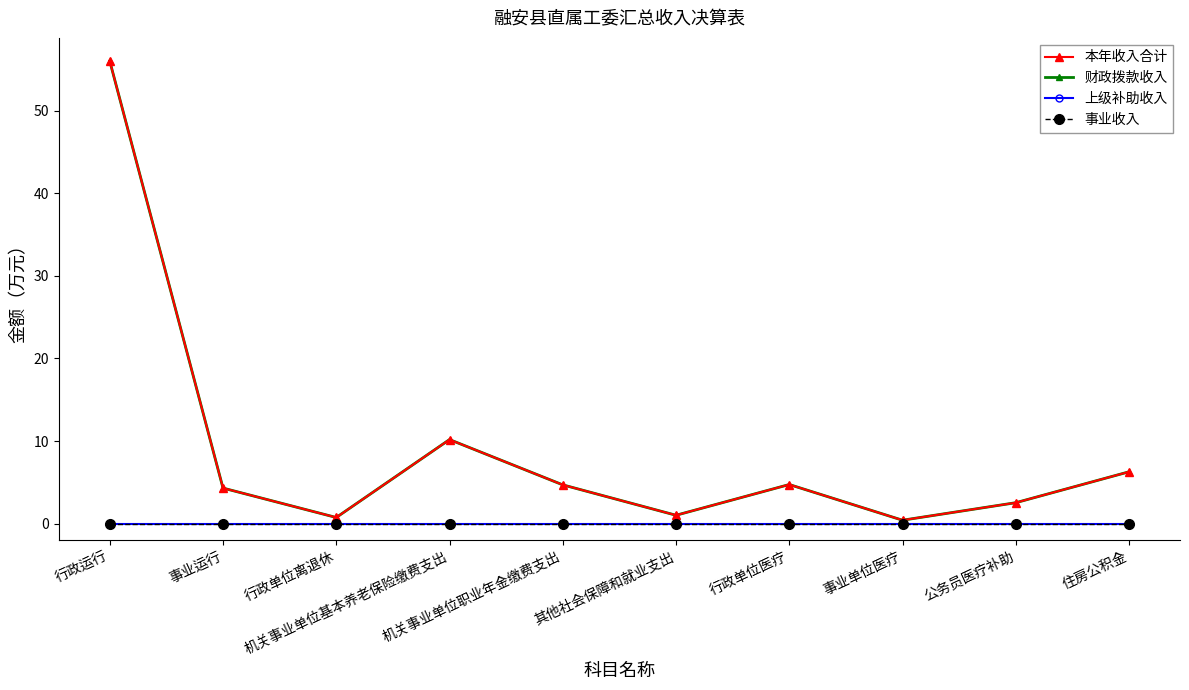

Reading left to right, list all the values displayed in this chart.

本年收入合计: 56.0	4.3	0.8	10.2	4.7	1.0	4.7	0.4	2.5	6.3
财政拨款收入: 56.0	4.3	0.8	10.2	4.7	1.0	4.7	0.4	2.5	6.3
上级补助收入: 0.0	0.0	0.0	0.0	0.0	0.0	0.0	0.0	0.0	0.0
事业收入: 0.0	0.0	0.0	0.0	0.0	0.0	0.0	0.0	0.0	0.0